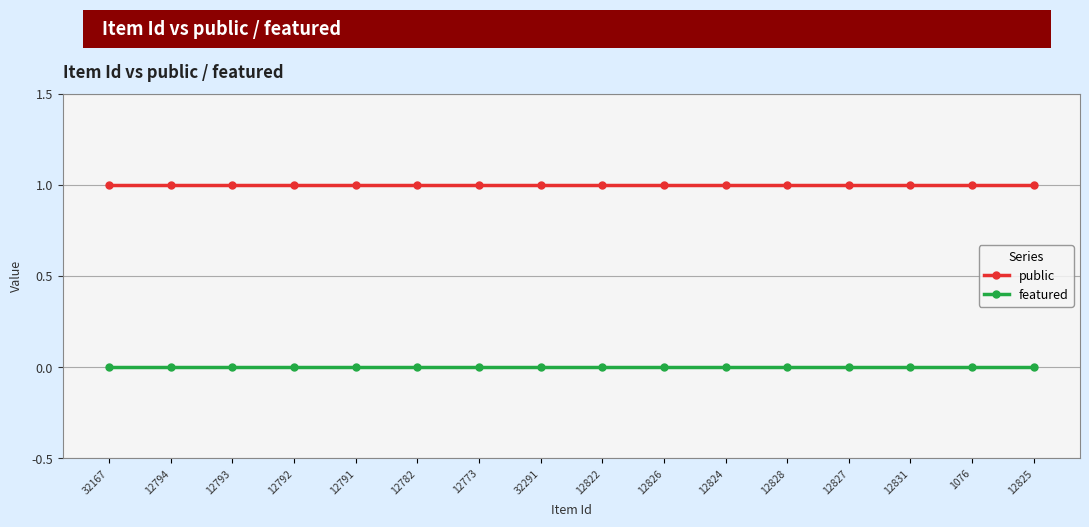

What is the label of the 11th point from the right?

12782